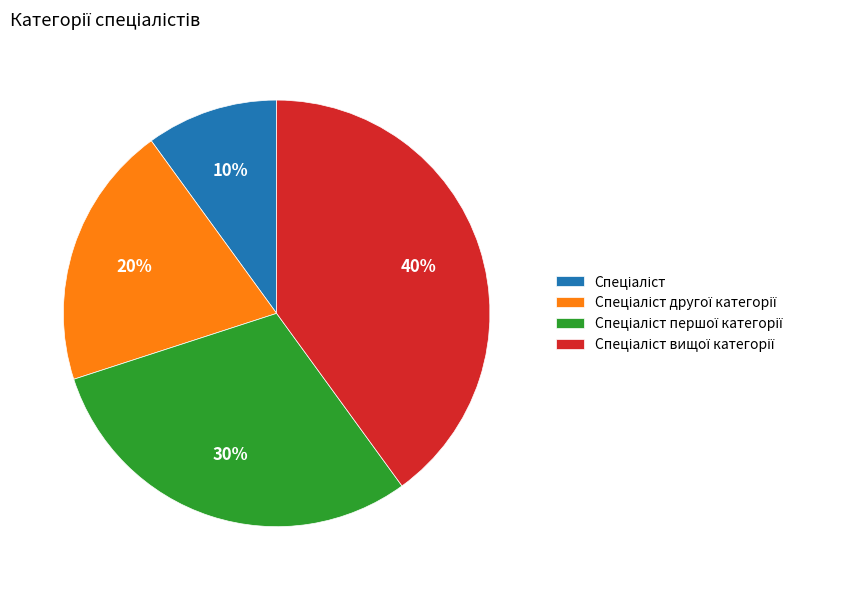

Is there any slice that represents more than half of the pie?

No